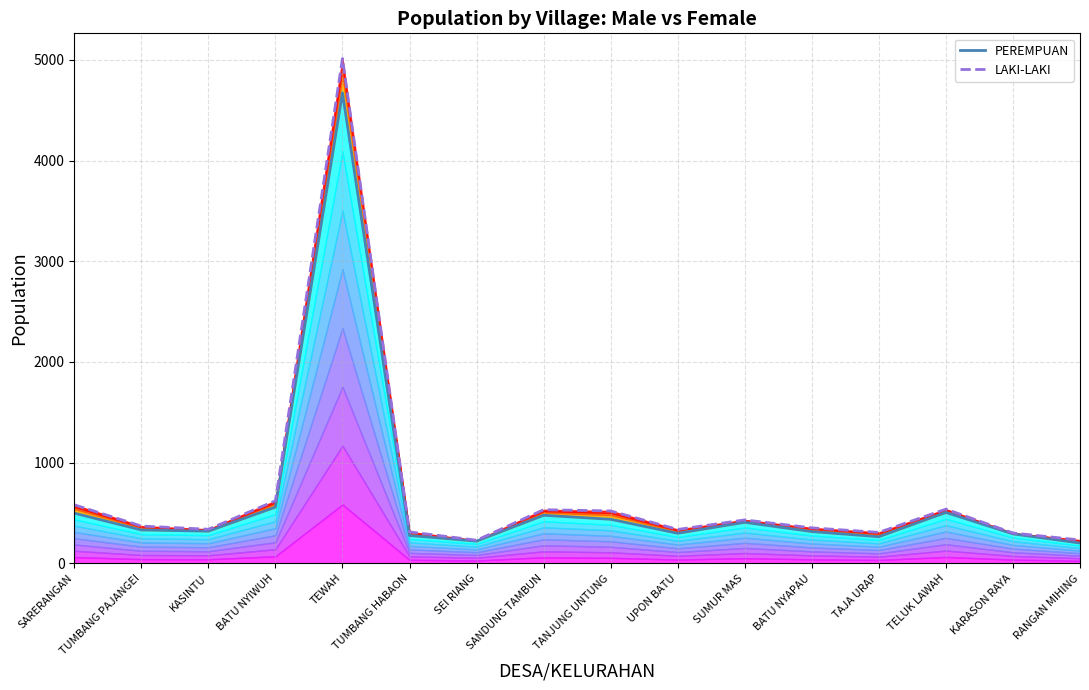

What is the average value of the PEREMPUAN series?

630